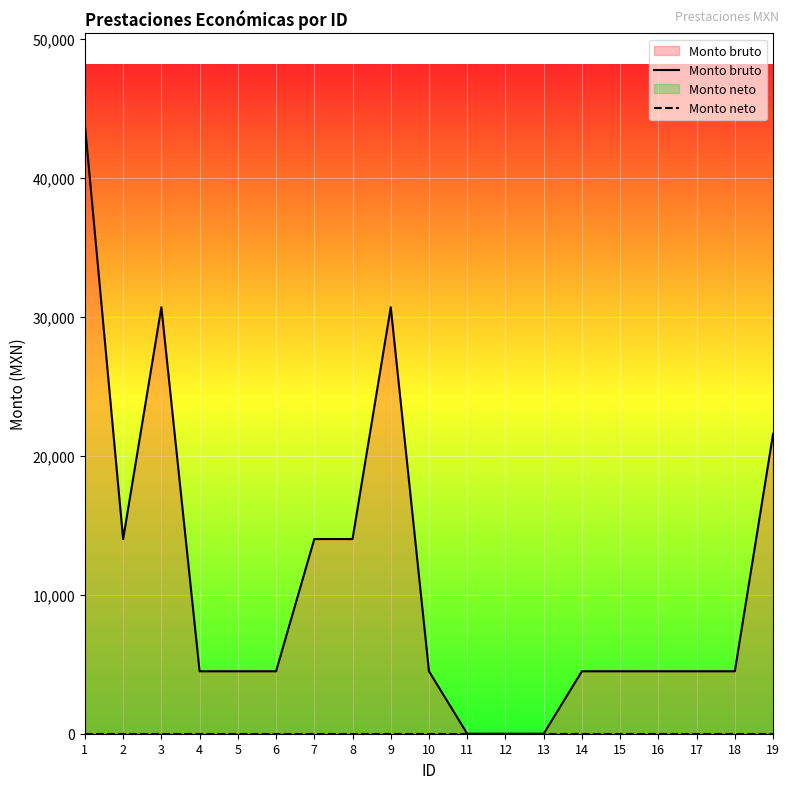

True or false: Monto bruto has a value of 5936.1 at 10.

False